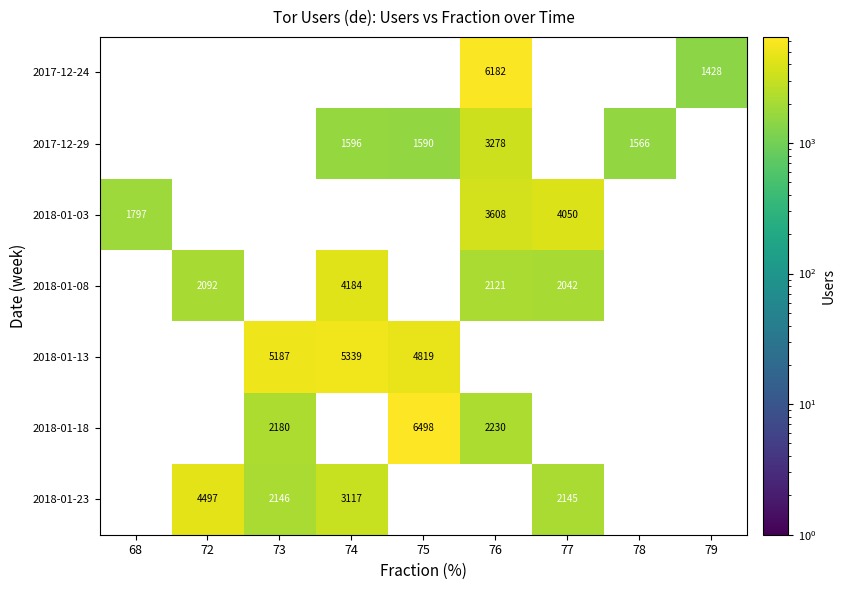

True or false: 2018-01-23 has a value of 2588 at 72.

False